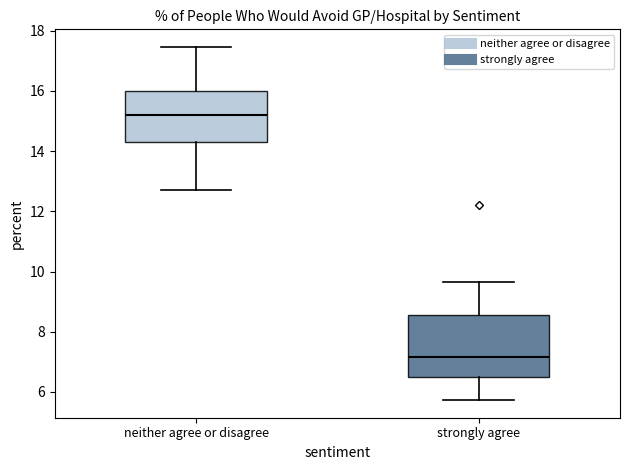

Reading left to right, transcribe this box plot: for each box, give where its median line is, the range the box spans, and where its two whiskers end, as read against the y-axis. The values are not printed on the chart, so give them approximately, as read against the axis.

neither agree or disagree: median 15.2, box 14.4 to 16.0, whiskers 12.8 to 17.4
strongly agree: median 7.2, box 6.4 to 8.6, whiskers 5.8 to 9.6